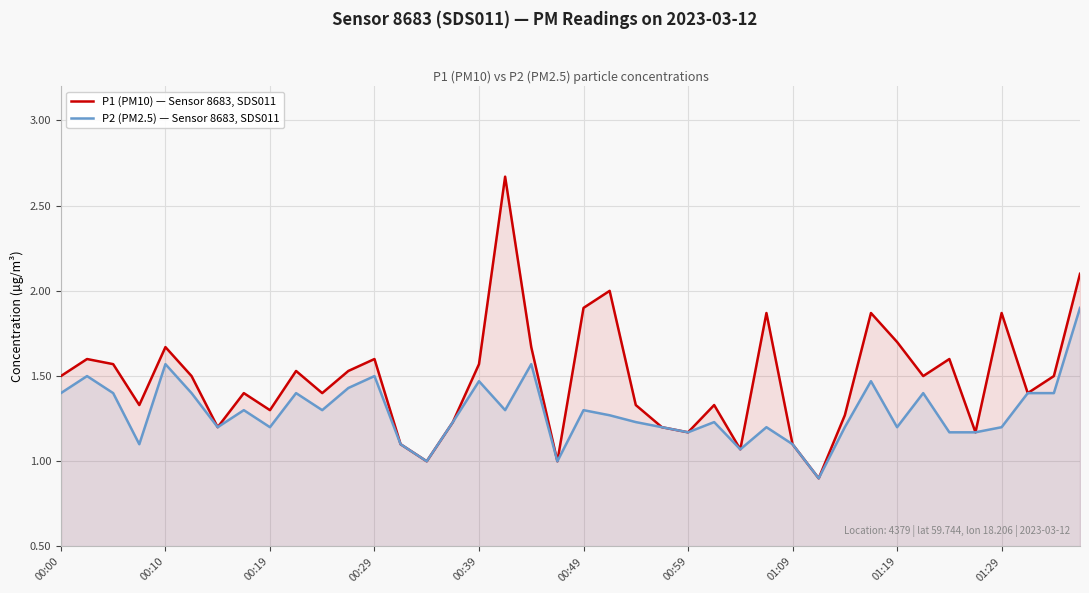

What is the minimum value for P2 (PM2.5) — Sensor 8683, SDS011?

0.9